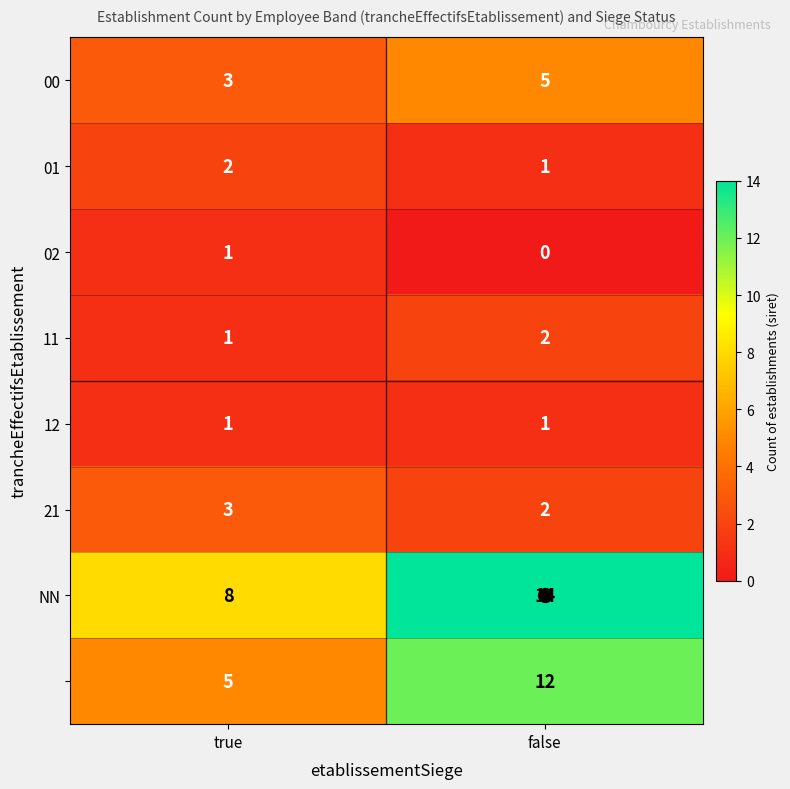

At which category is the sum across all series the highest?

false